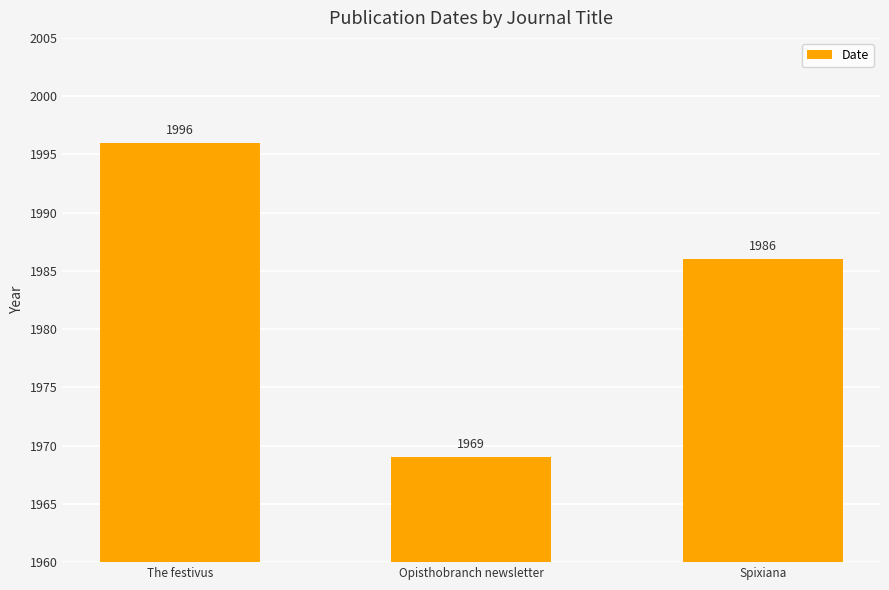

Does the chart contain any negative values?

No